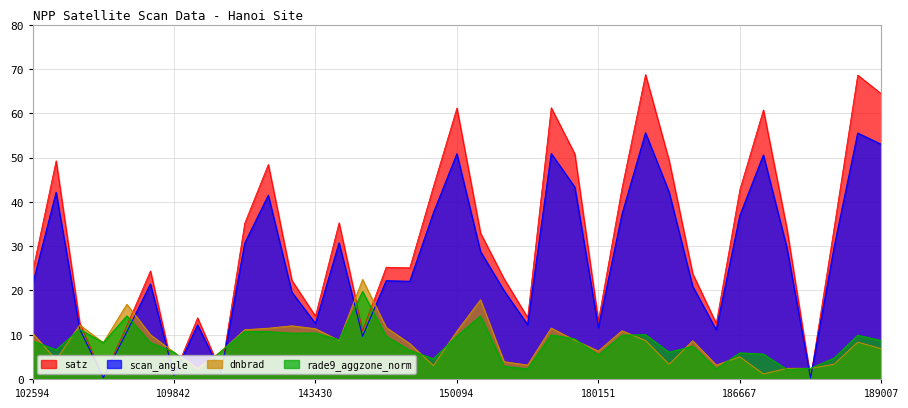

What is the difference between the maximum and second lowest values in the rade9_aggzone_norm series?

17.6